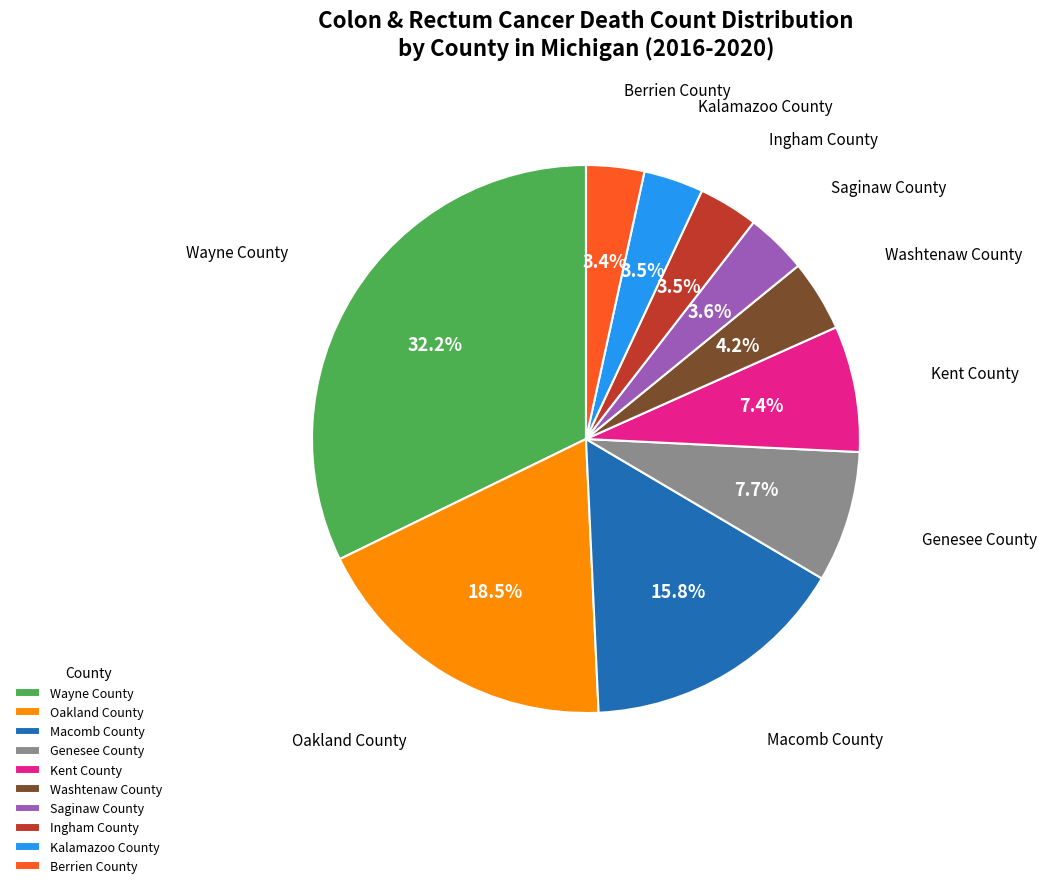

Combined, do Macomb County and Kent County account for over 50%?

No